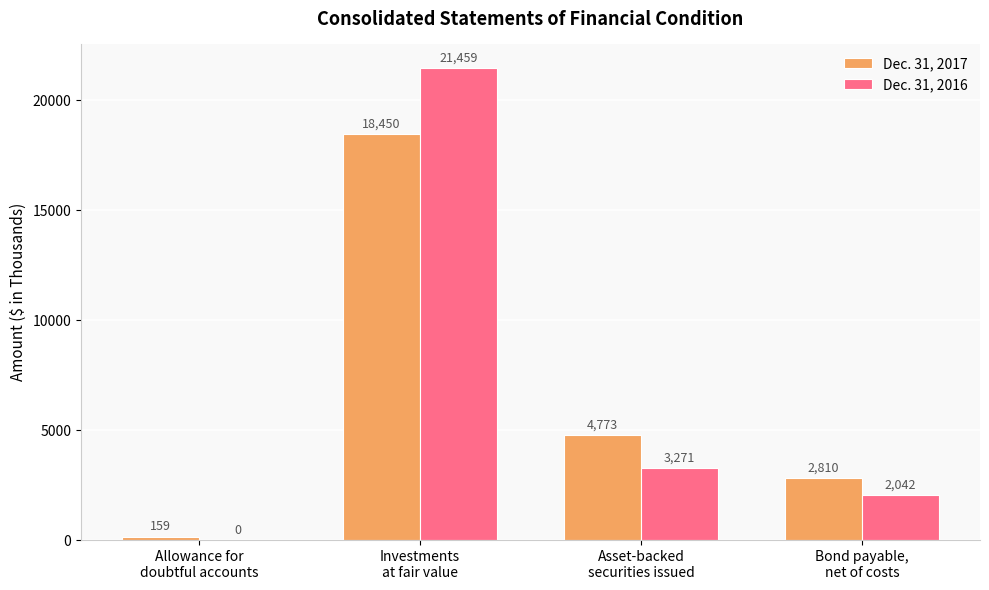

What is the sum of all Dec. 31, 2017 values?

26192